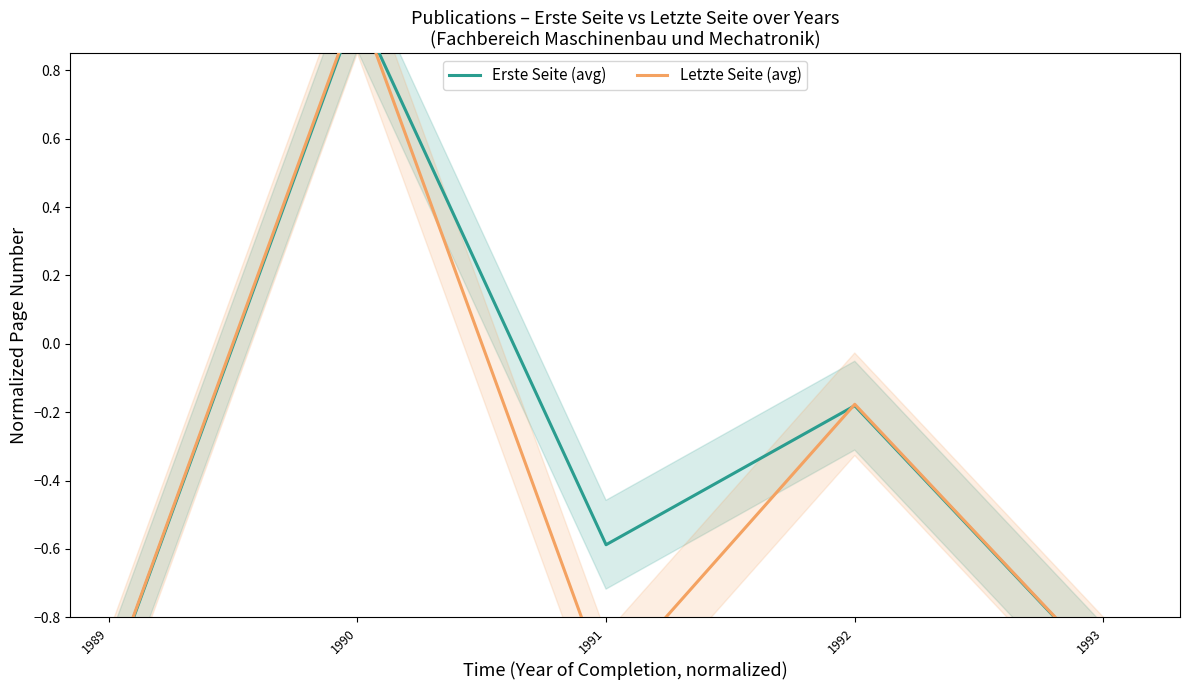

Which series ends up on top after the final intersection of Letzte Seite (avg) and Erste Seite (avg)?

Letzte Seite (avg)